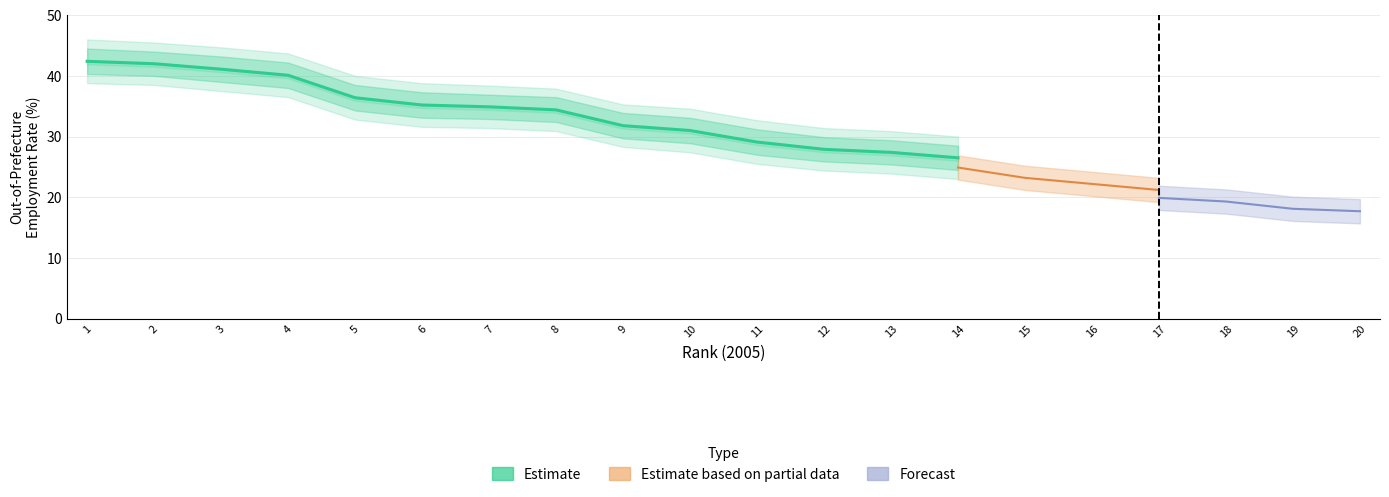

At how many categories does at least one series exceed 26?

14